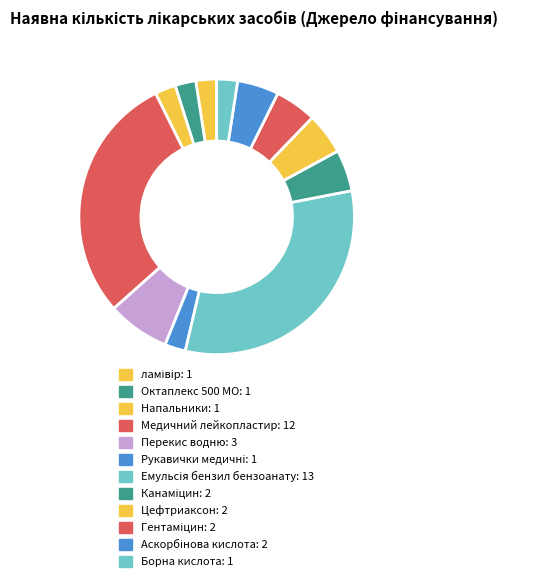

Does any single category account for the majority?

No